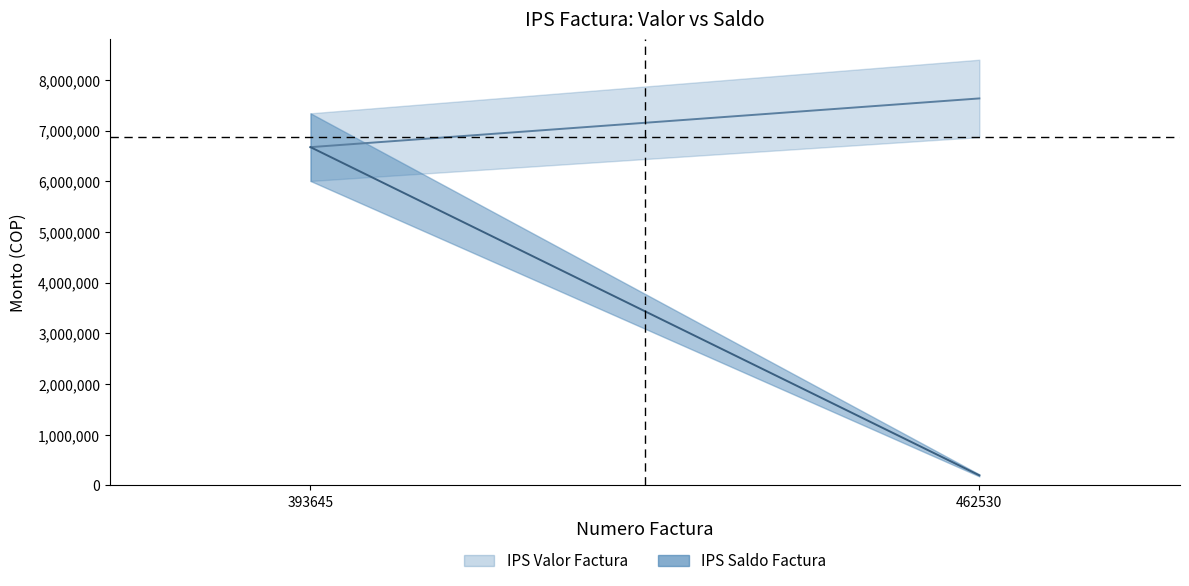

At how many categories does at least one series exceed 2582959?

2